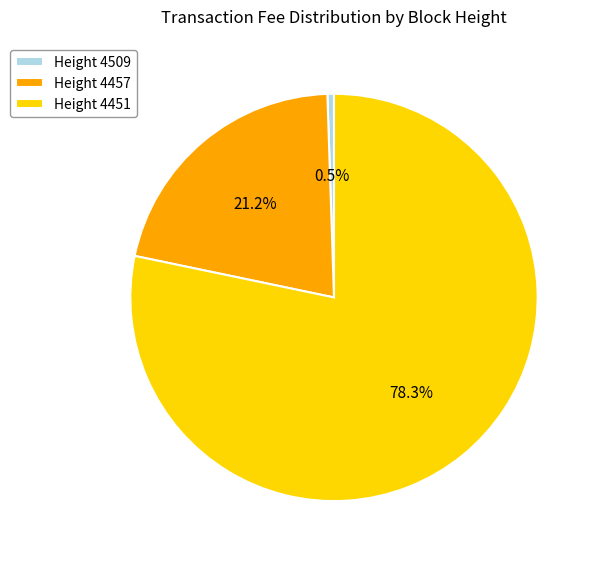

Is there a majority slice in this chart?

Yes